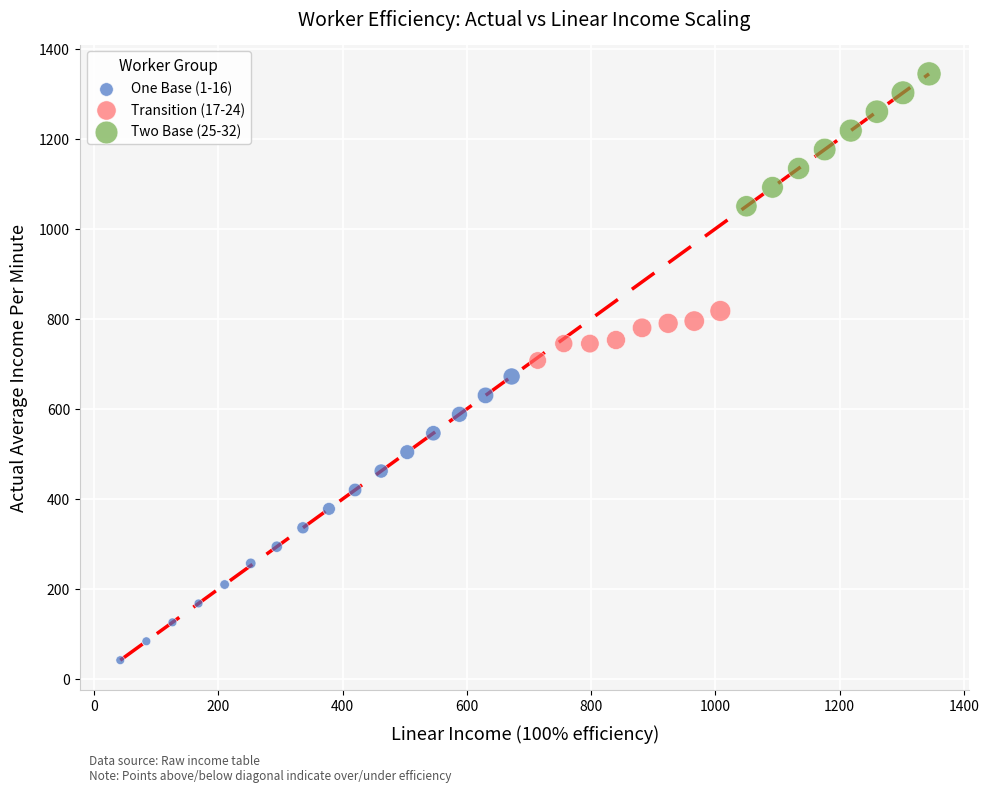

Which series contains the lowest Y value?

One Base (1-16)